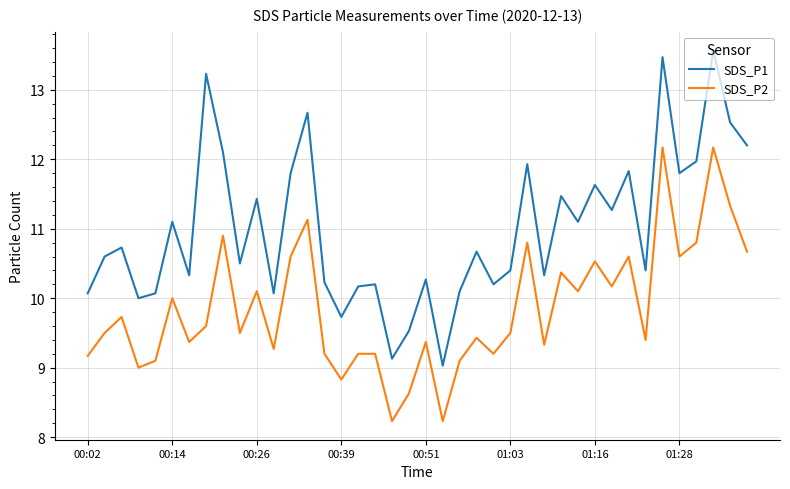

Which series has the largest total across all categories?

SDS_P1